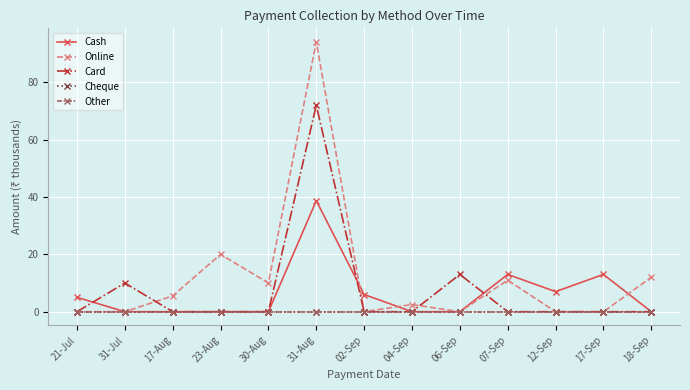

Is this an area chart (filled region under the line)?

No